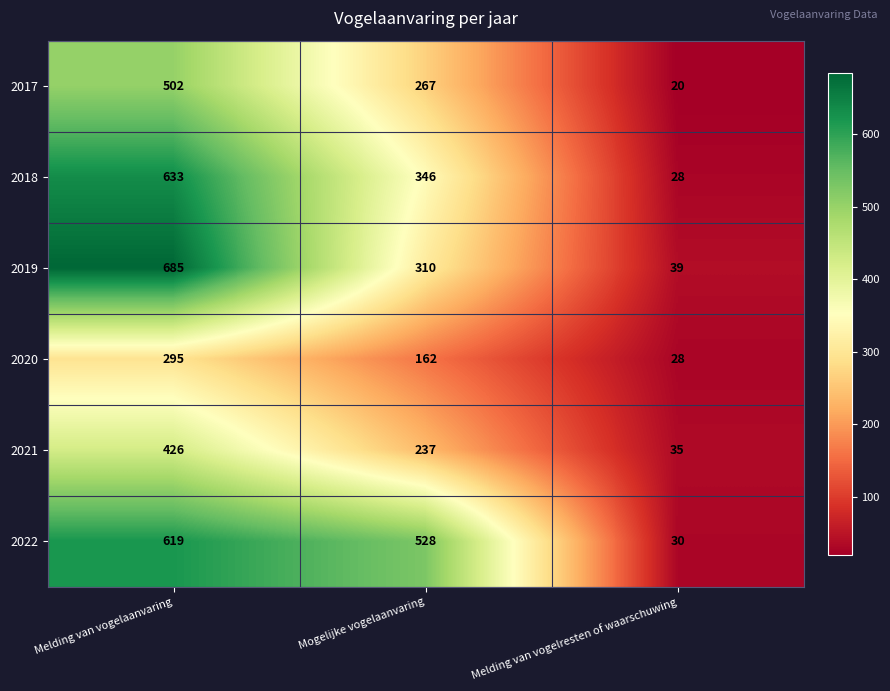

True or false: 2019 has a value of 899 at Melding van vogelaanvaring.

False